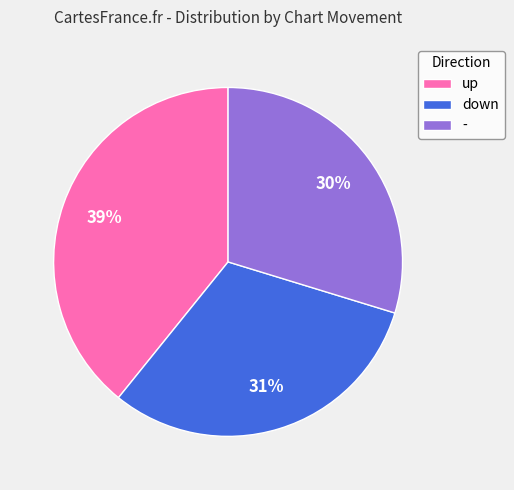

What is the smallest slice in the pie chart?

-